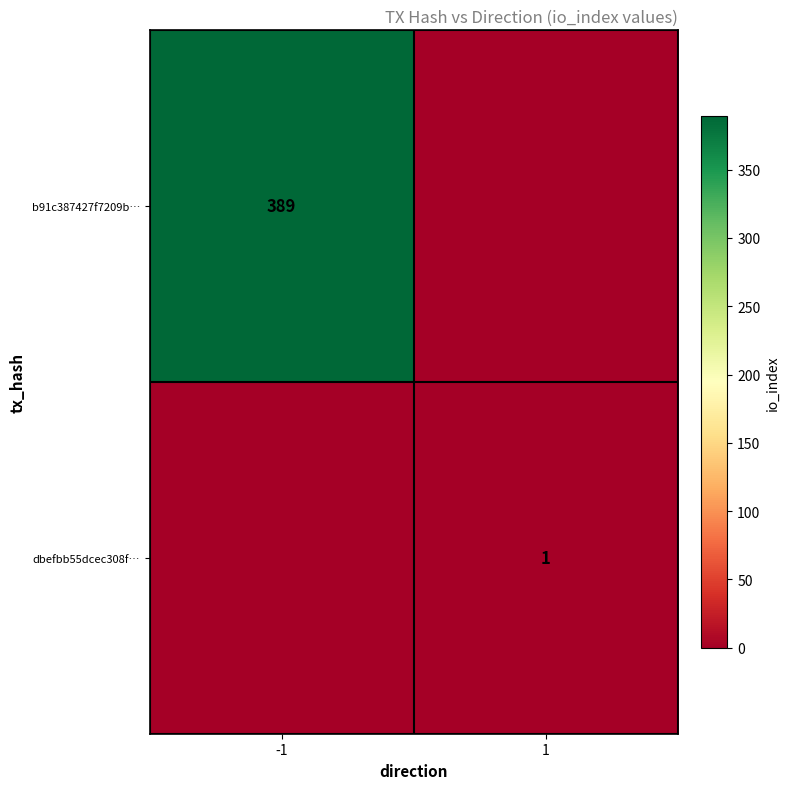

What is the greatest value displayed?

389